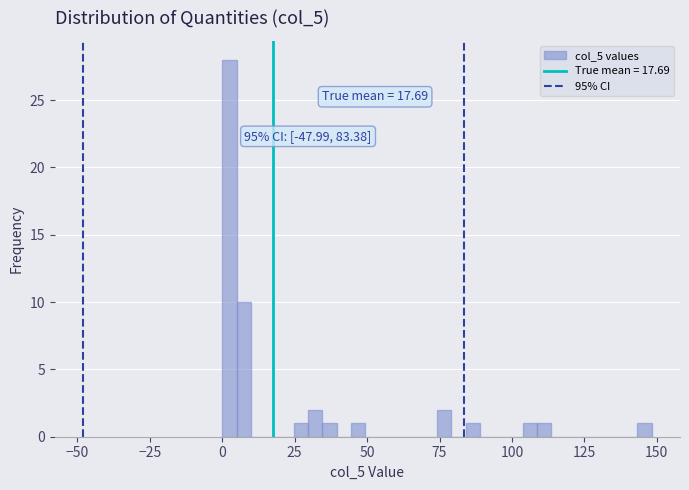

Around what value on the x-axis is the tallest bar? Give the approximate position of its centre, as read against the axis.

0